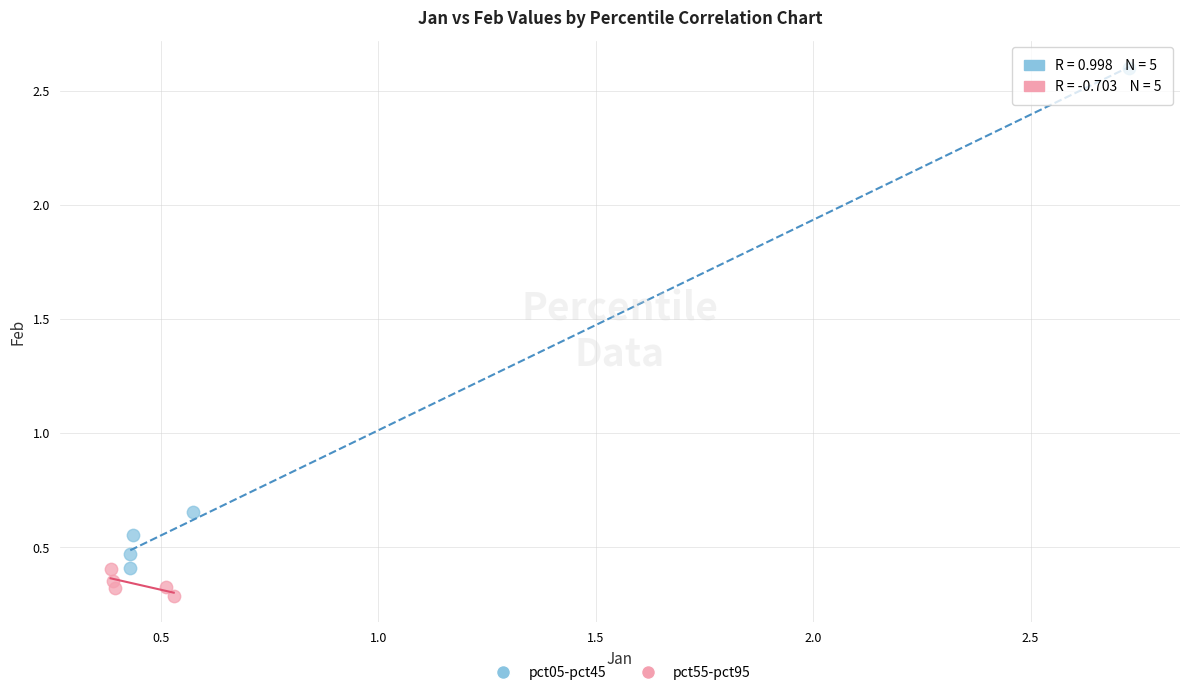

Which series reaches the maximum Y coordinate?

pct05-pct45